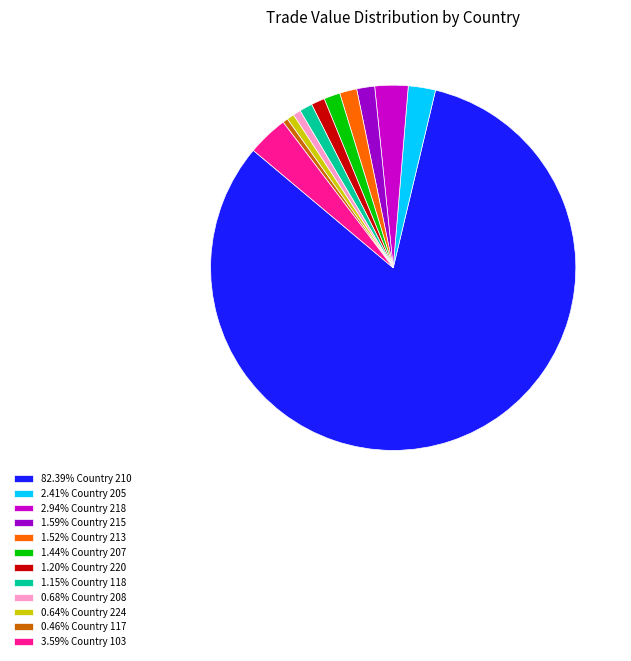

Is 82.39% Country 210 the majority of the pie?

Yes